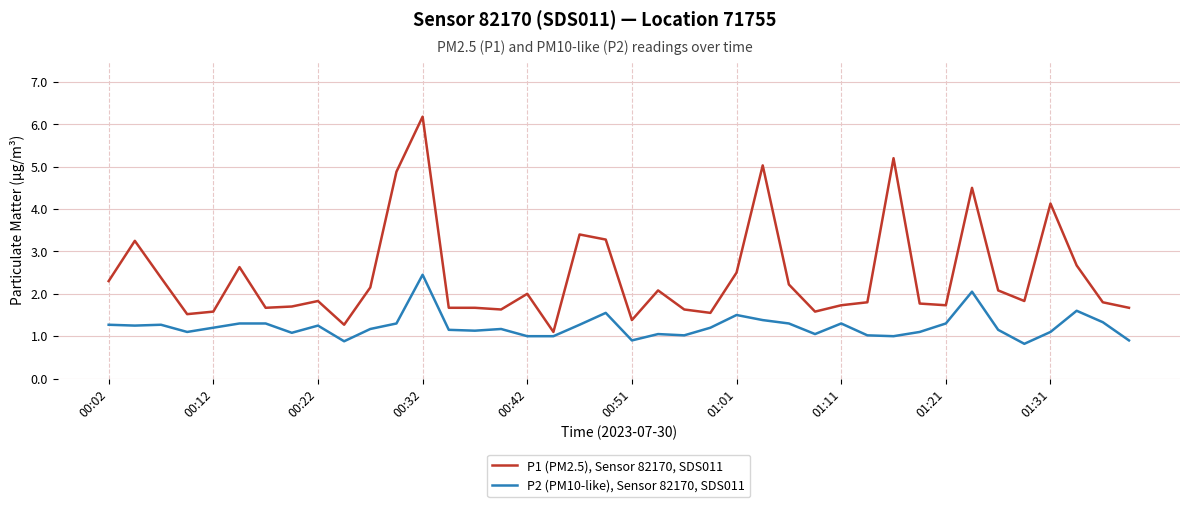

What is the maximum value shown in the chart?

6.2